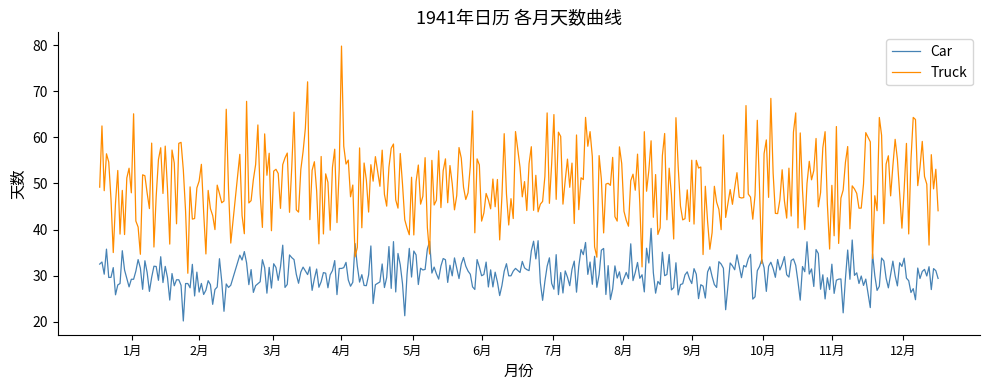

Which series has the largest total across all categories?

Truck